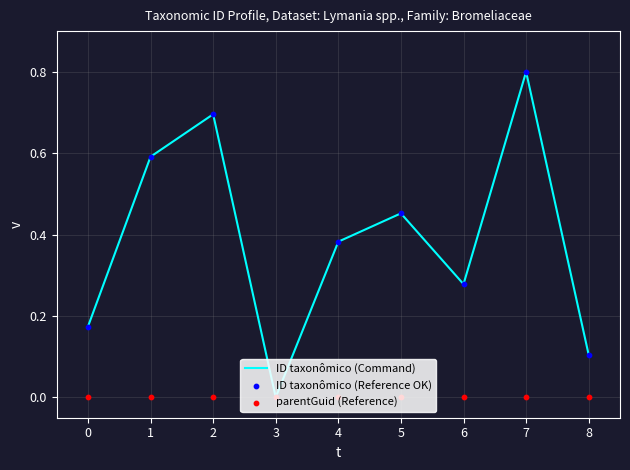

At which label does ID taxonômico (Command) reach its peak?

7